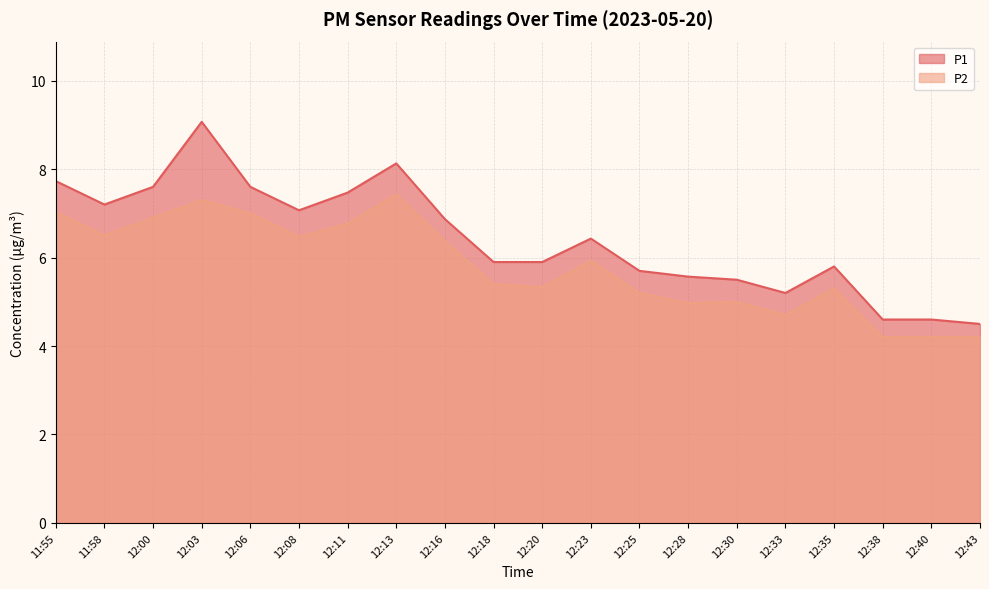

True or false: P1 has a value of 10.7 at 11:58.

False